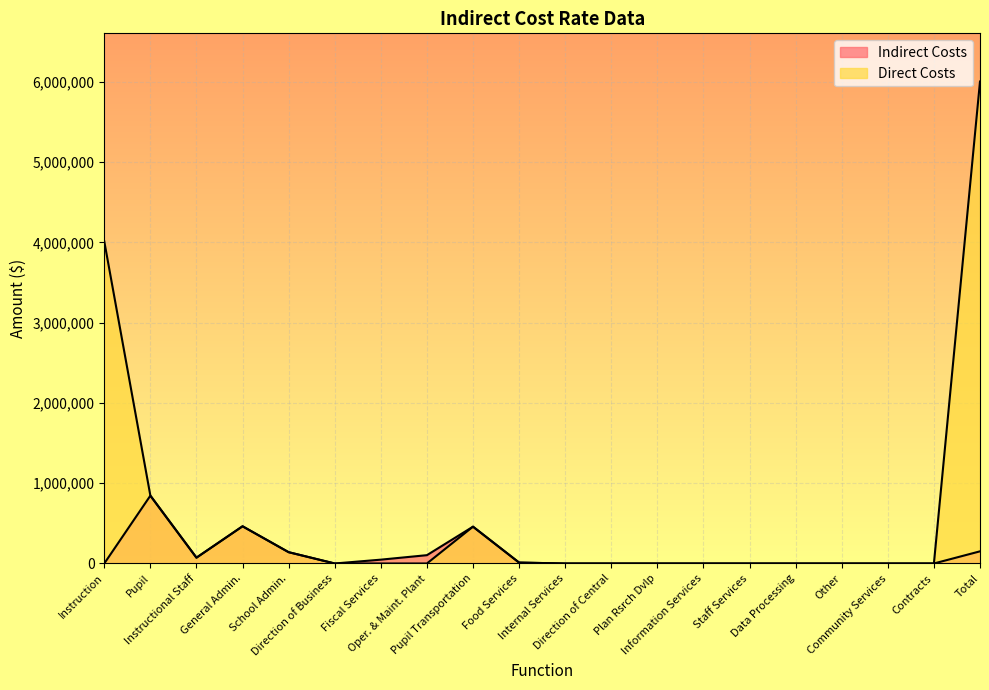

What is the maximum value for Direct Costs?

6003562